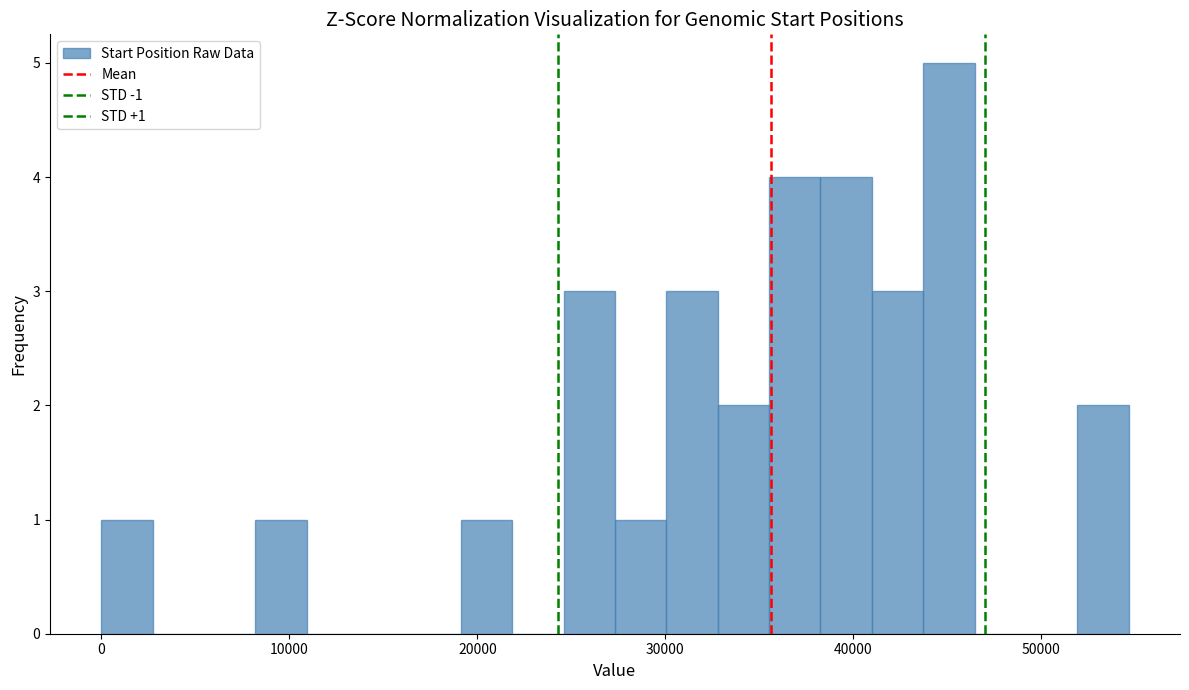

Around what value on the x-axis is the tallest bar? Give the approximate position of its centre, as read against the axis.

45000